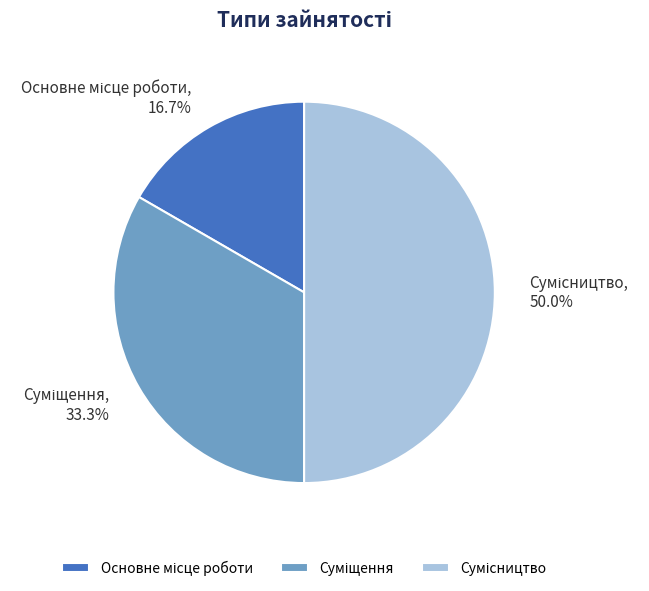

True or false: Основне місце роботи accounts for 17% of the total.

True